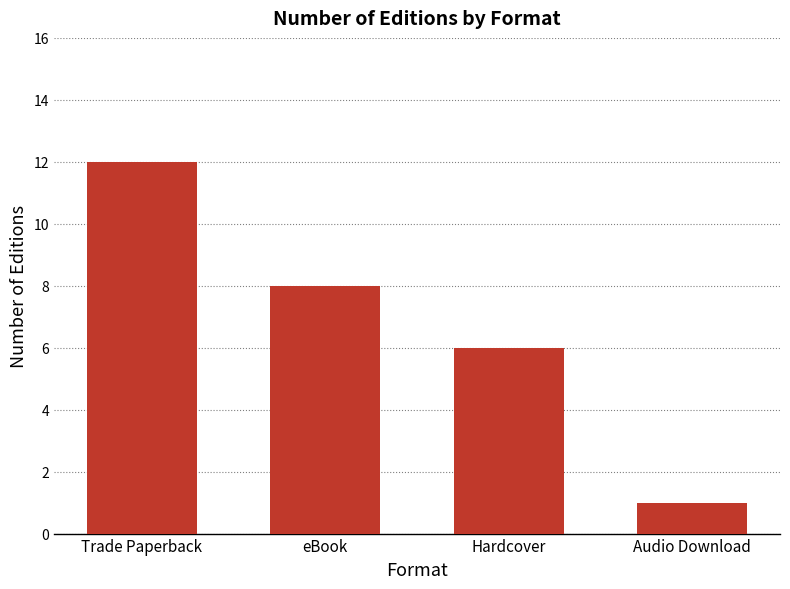

Read the value at eBook, to the nearest 5.

10